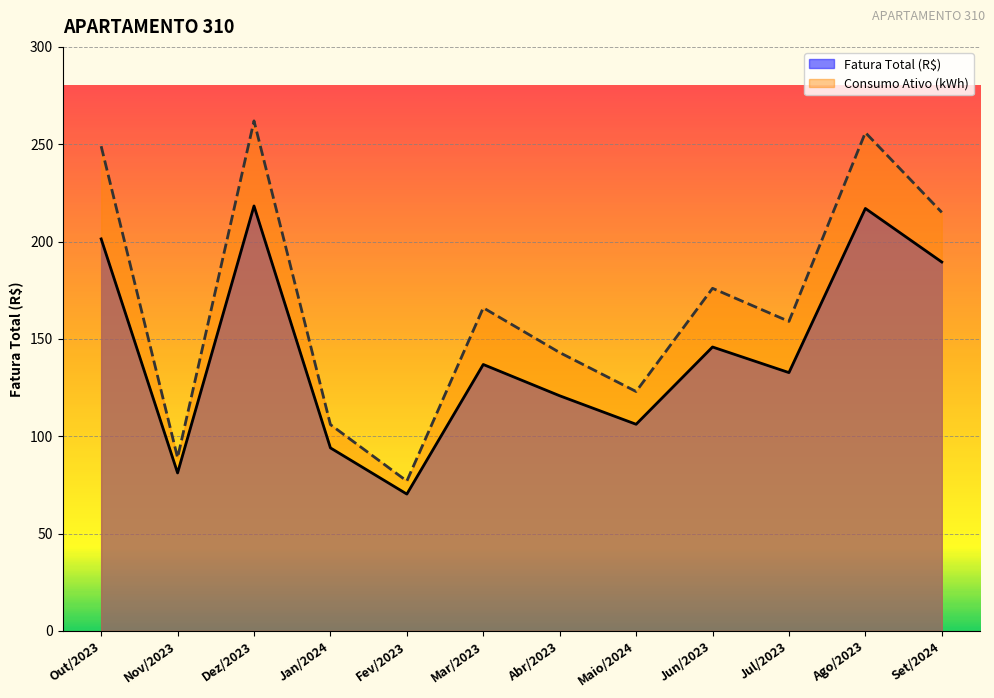

What are all the series names shown in the legend?

Fatura Total (R$), Consumo Ativo (kWh)